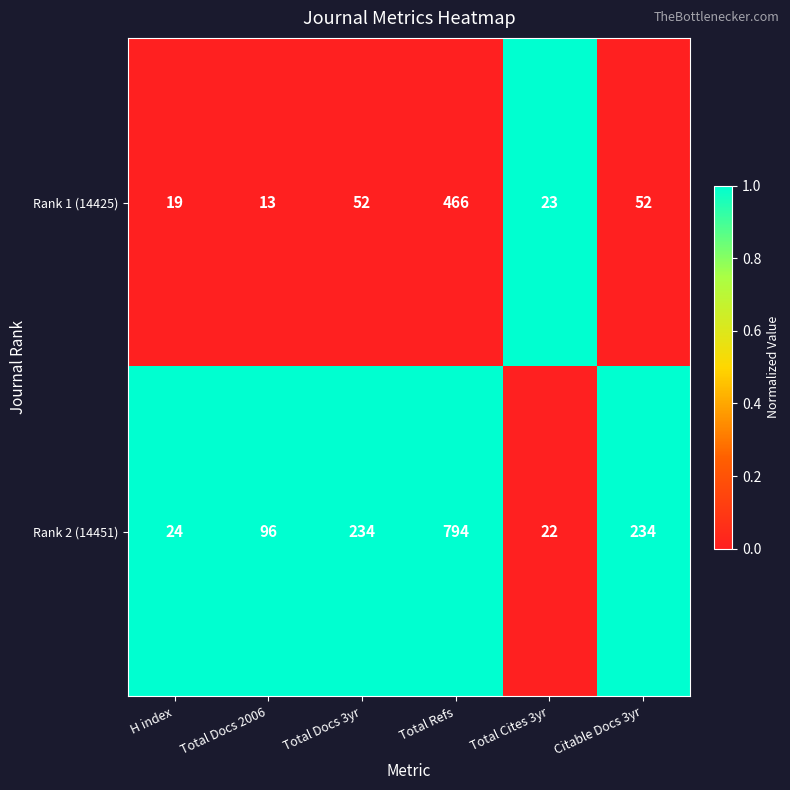

How many series are shown in this chart?

2